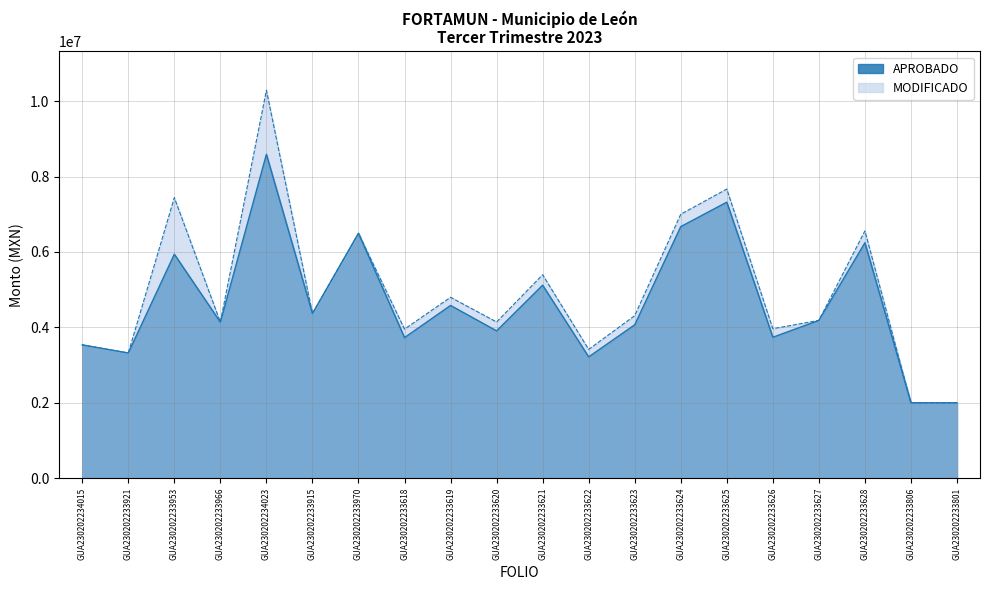

How many data points in MODIFICADO are less than 4311410?

10